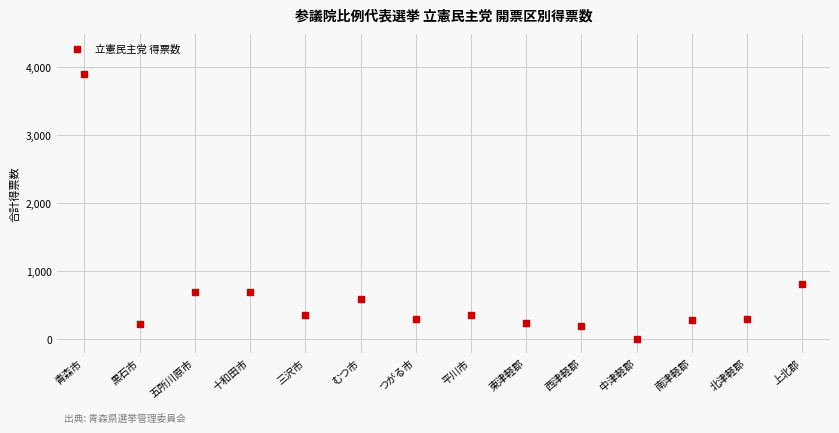

What Y value in the scatter plot is closest to 1957?

805.6